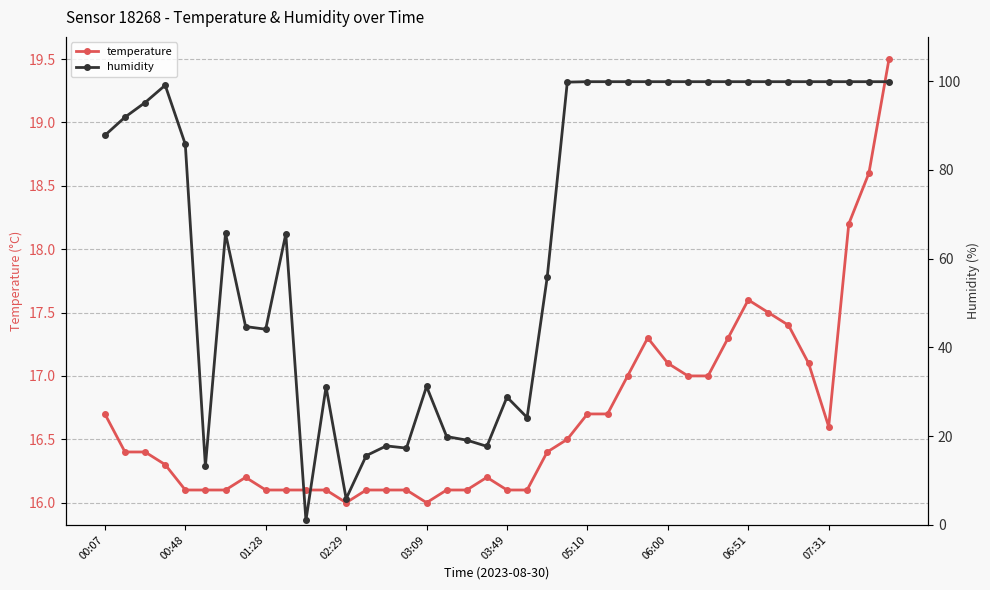

What is the difference between the maximum and second lowest values in the temperature series?

3.5